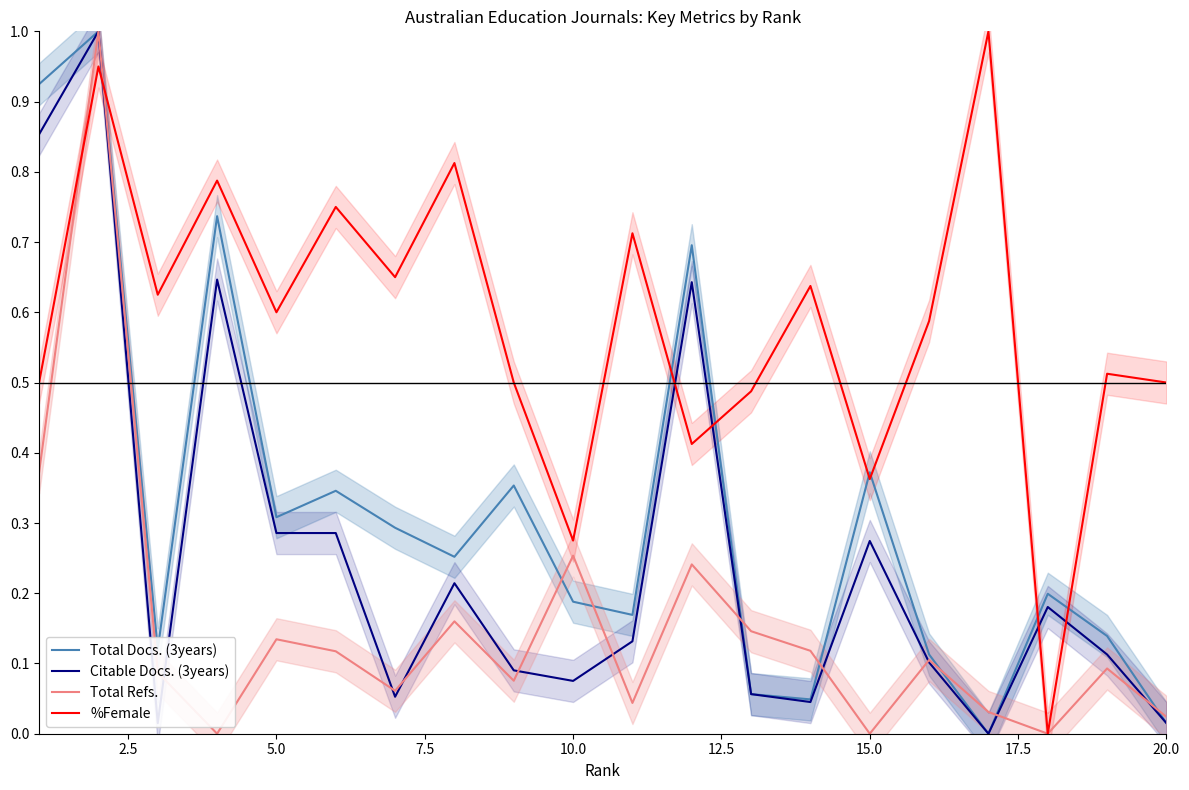

What is the value of the Total Docs. (3years) point at the 7th from the left?

0.3